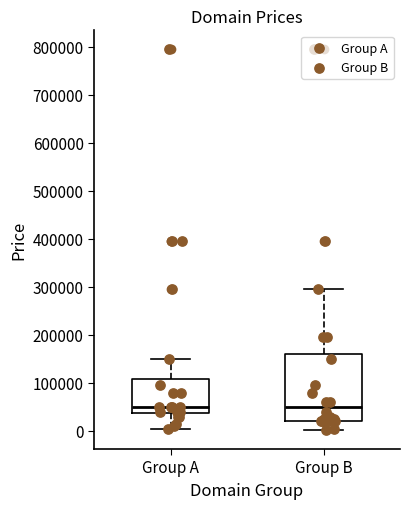

Reading left to right, transcribe this box plot: for each box, give where its median line is, the range the box spans, and where its two whiskers end, as read against the y-axis. The values are not printed on the chart, so give them approximately, as read against the axis.

Group A: median 50000, box 40000 to 110000, whiskers 0 to 150000
Group B: median 50000, box 20000 to 160000, whiskers 0 to 290000